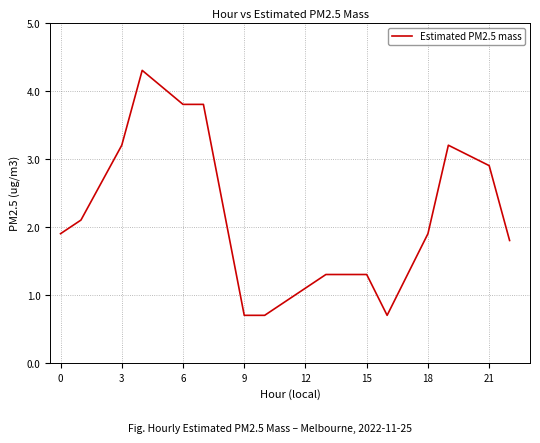

What is the difference between the maximum and minimum values?

3.6